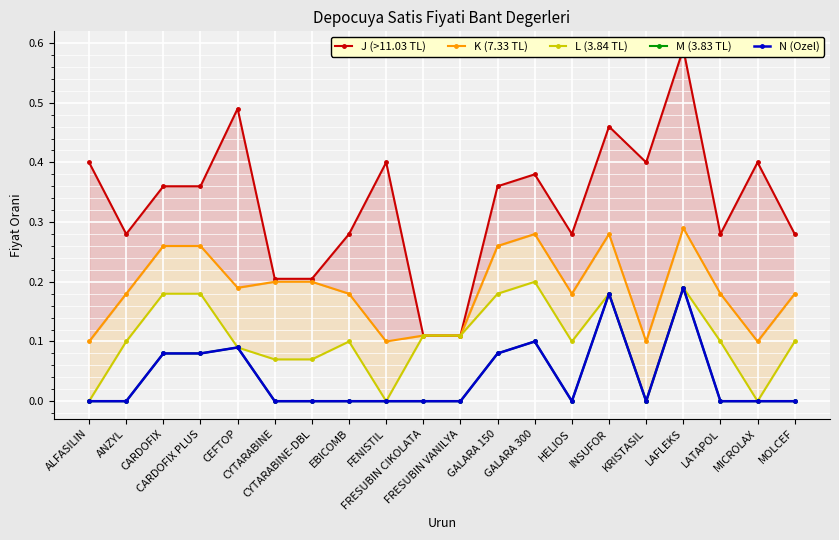

Which series has the widest spread of values?

J (>11.03 TL)